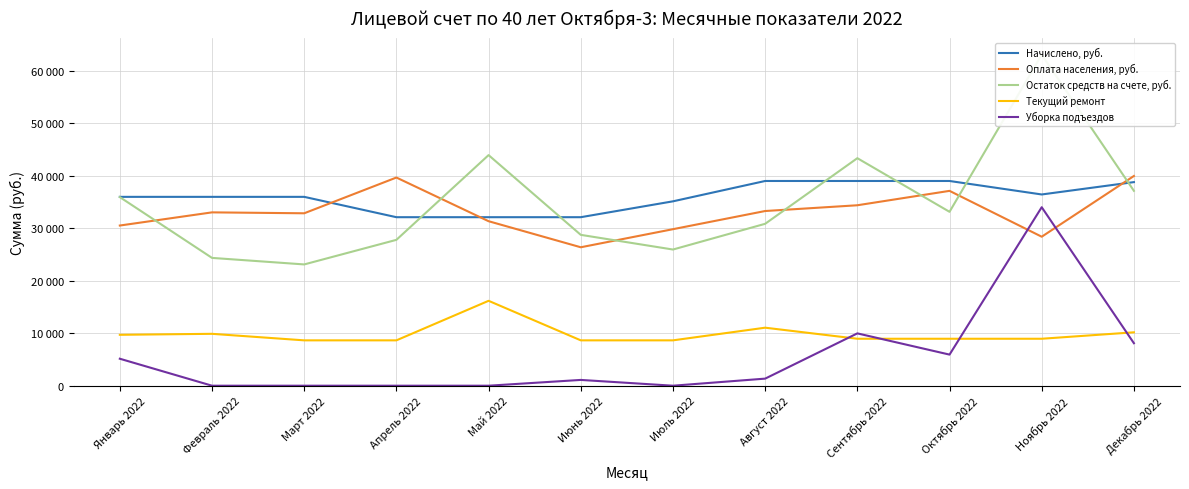

Which series has the largest total across all categories?

Начислено, руб.